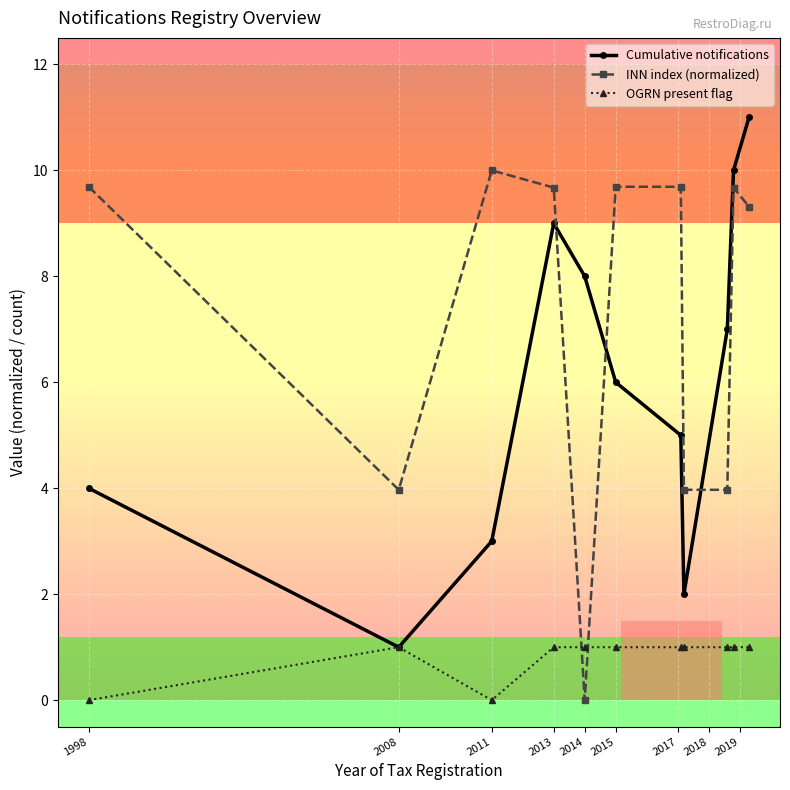

Reading right to left, transcribe all the data shown in this chart.

Cumulative notifications: 11.0	10.0	7.0	2.0	5.0	6.0	8.0	9.0	3.0	1.0	4.0
INN index (normalized): 9.3	9.7	4.0	4.0	9.7	9.7	0.0	9.7	10.0	4.0	9.7
OGRN present flag: 1.0	1.0	1.0	1.0	1.0	1.0	1.0	1.0	0.0	1.0	0.0